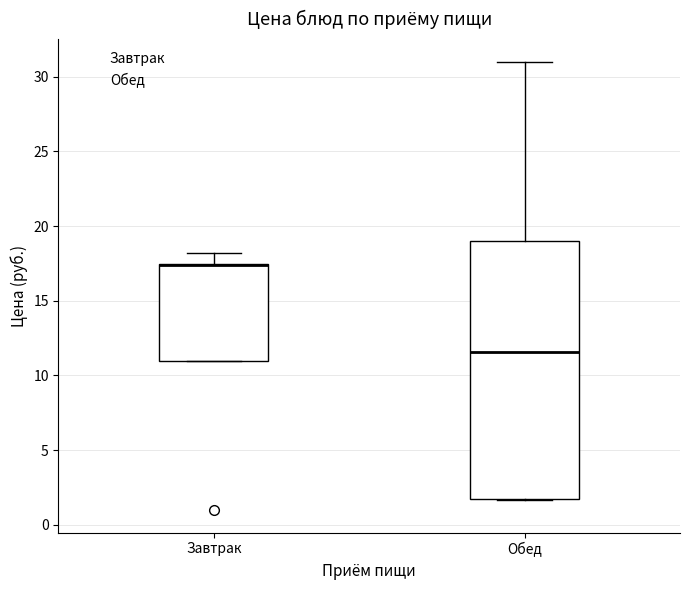

Reading left to right, read every box against the y-axis: the position of its median line, the range the box covers, and the ends of its whiskers. The values are not printed on the chart, so give them approximately, as read against the axis.

Завтрак: median 17.5 (drawn on the box's upper edge), box 11.0 to 17.5, whiskers 11.0 to 18.0
Обед: median 11.5, box 2.0 to 19.0, whiskers 1.5 to 31.0